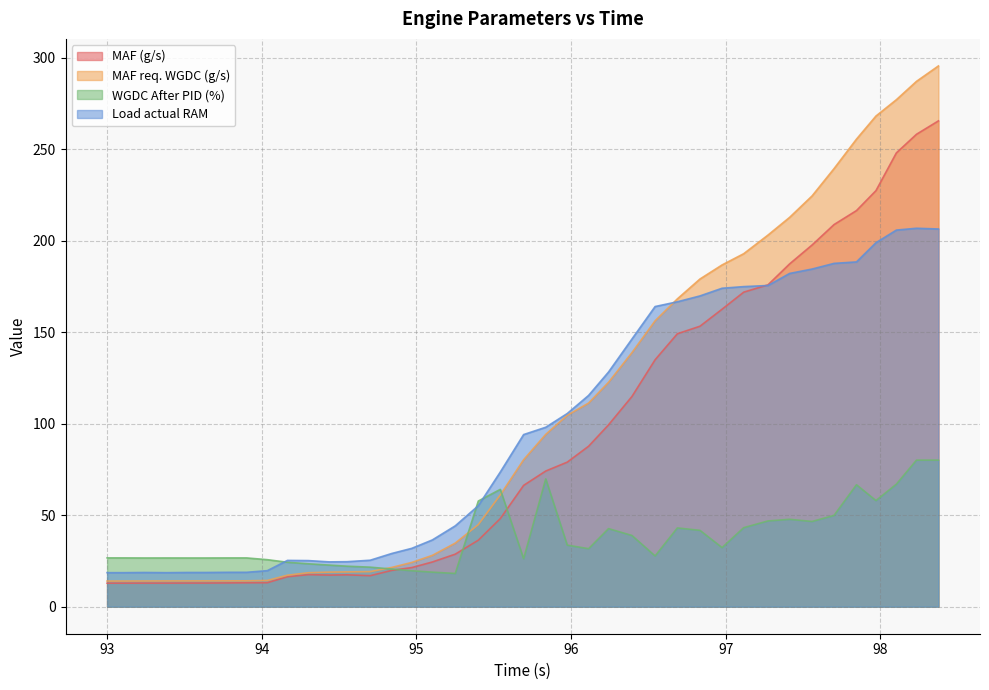

List the series in order of their peak value, lowest first.

WGDC After PID (%), Load actual RAM, MAF (g/s), MAF req. WGDC (g/s)